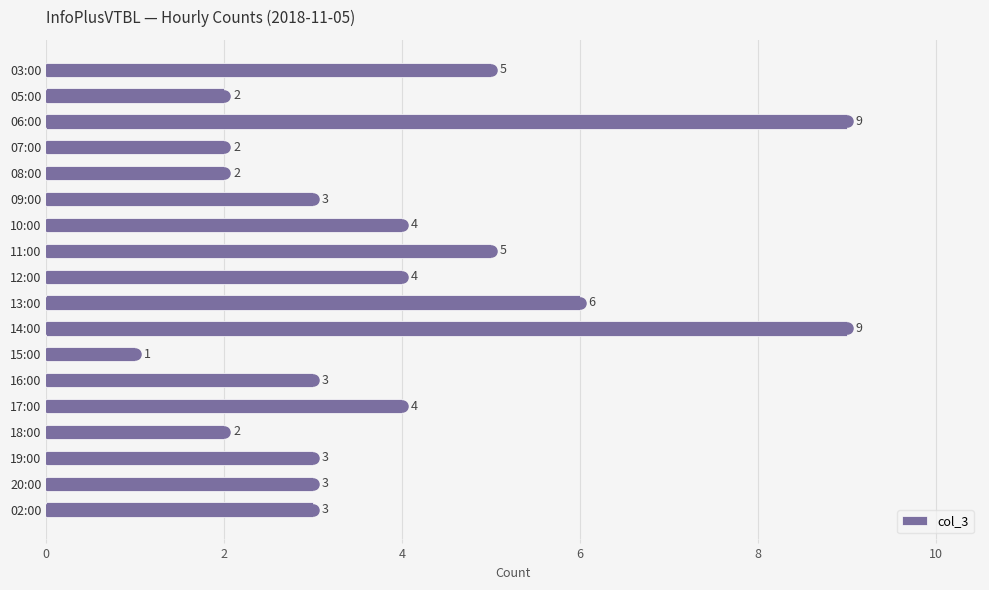

What is the label of the 8th bar from the top?

11:00